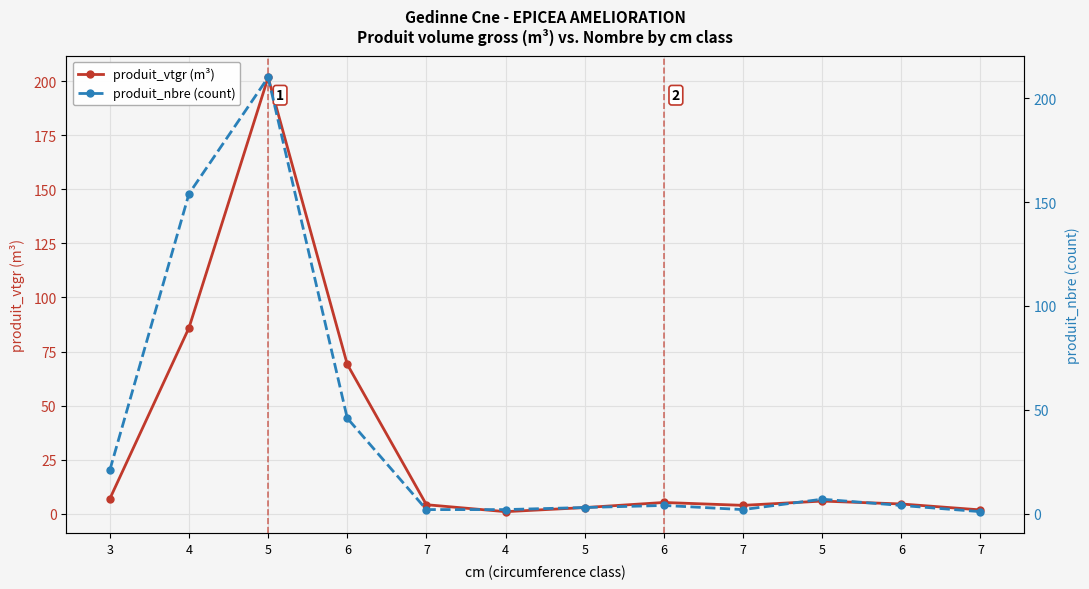

The produit_nbre (count) series shows 35.7 at 3. True or false?

False